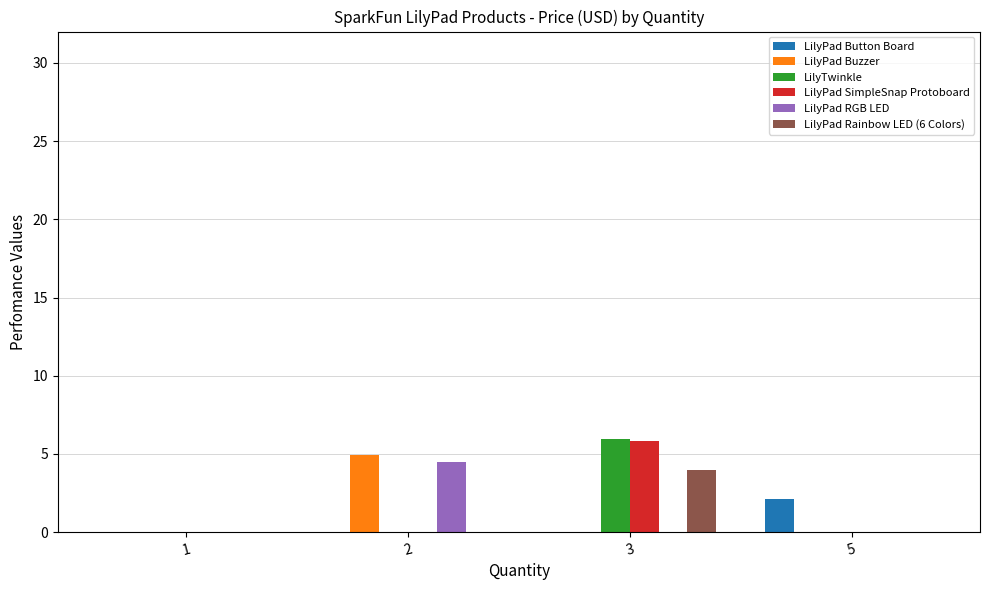

Are the bars grouped side by side (vs. stacked)?

Yes